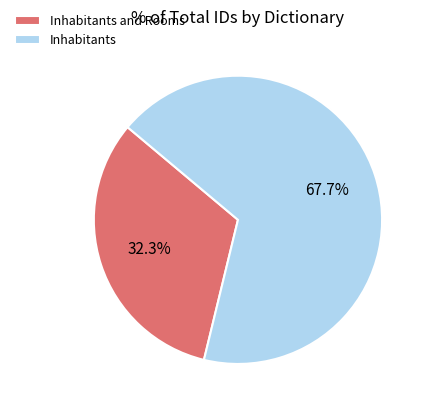

Between Inhabitants and Inhabitants and Rooms, which is larger?

Inhabitants